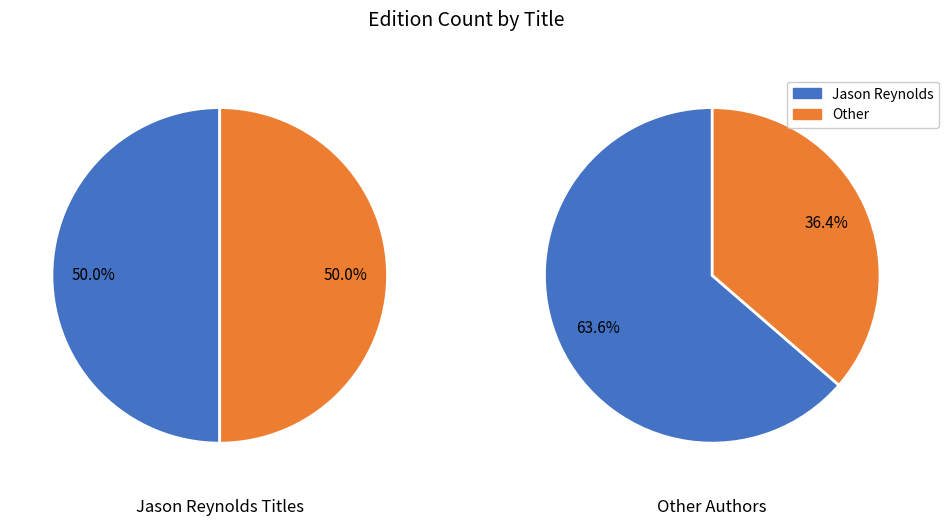

True or false: Leviathan accounts for 6% of the total.

False